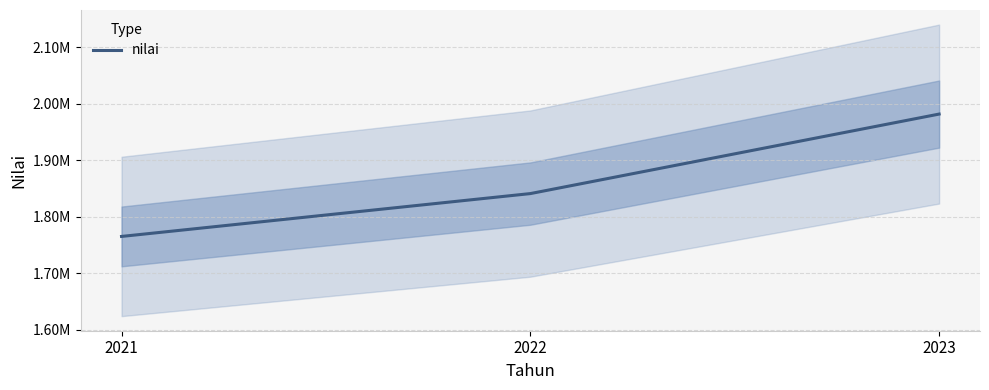

What is the smallest value displayed?

1765000.0